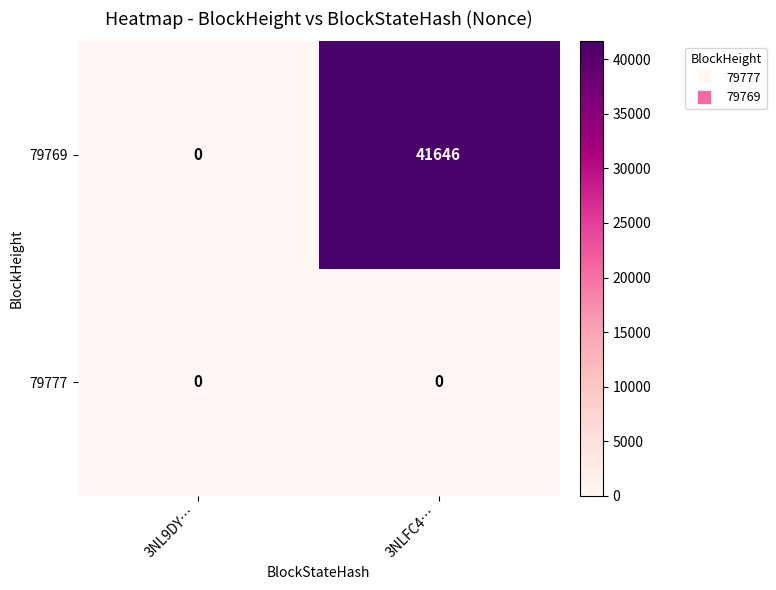

At how many categories does at least one series exceed 36609?

1